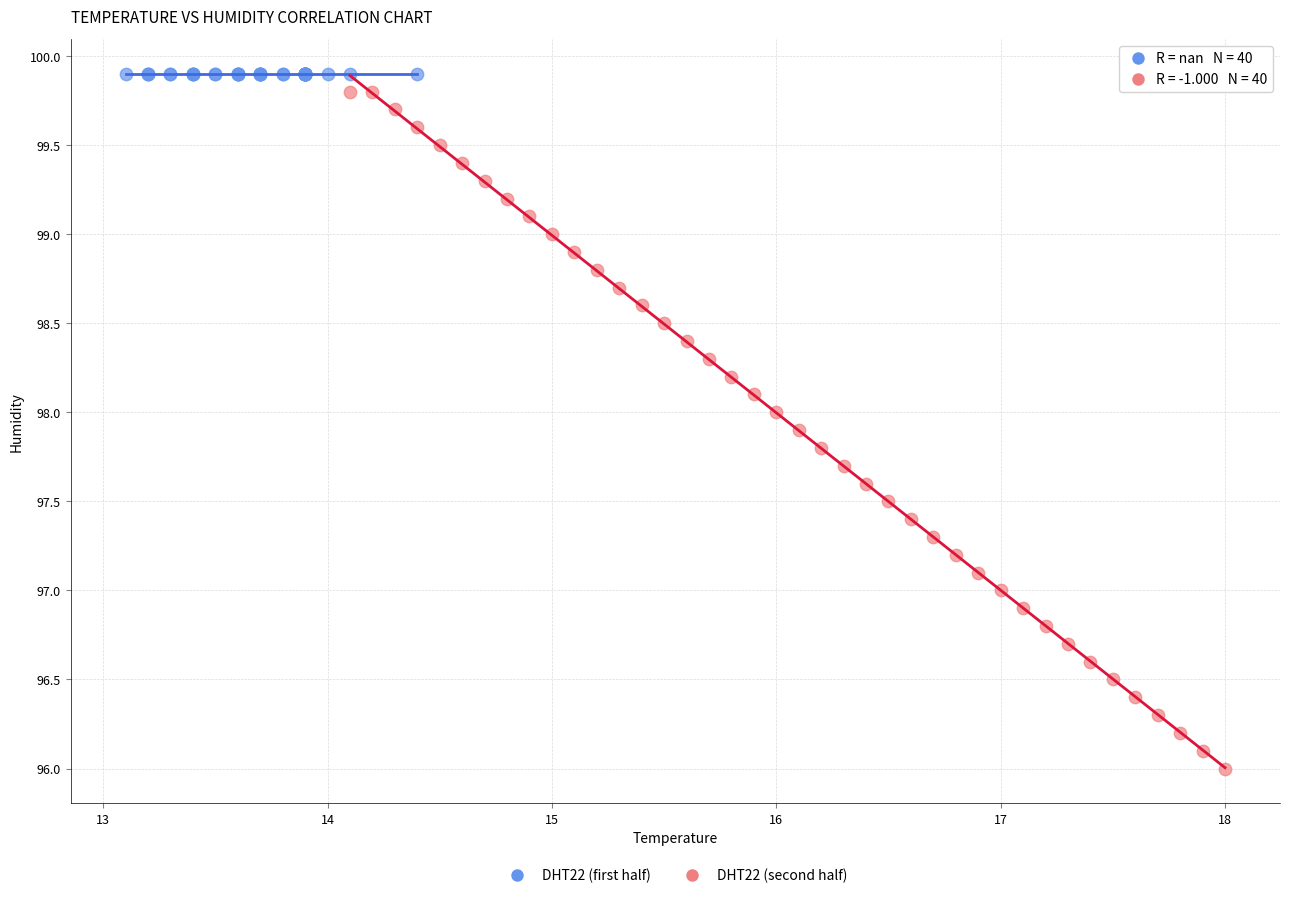

Which series reaches the minimum Y coordinate?

DHT22 (second half)